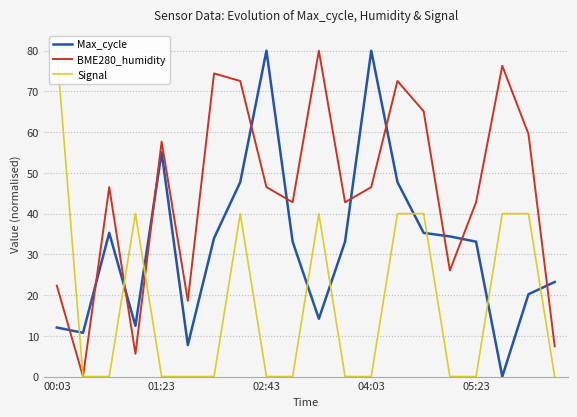

How many lines are shown in the chart?

3